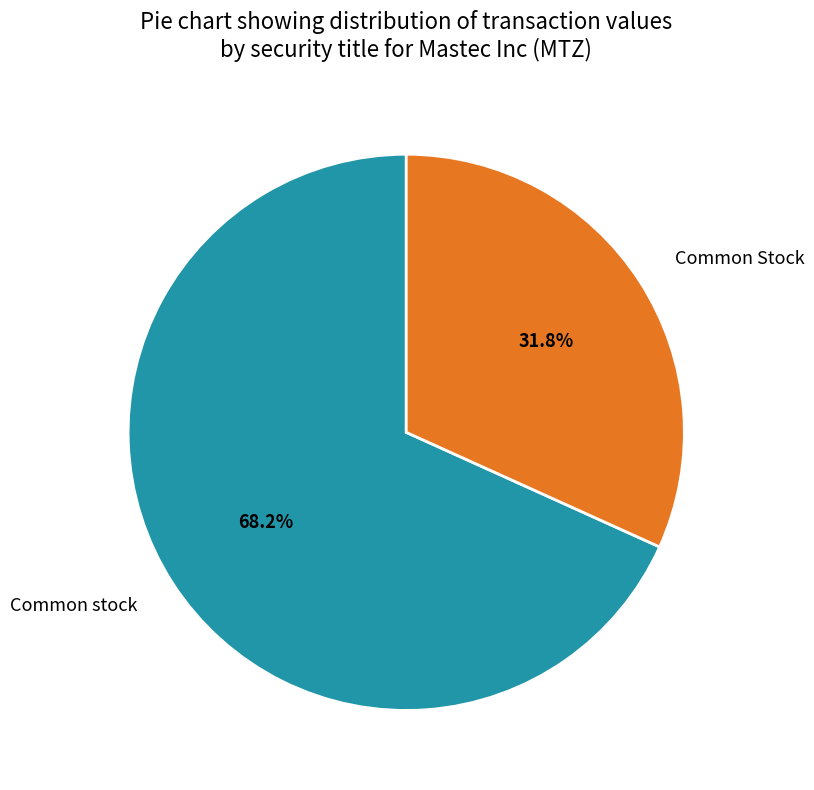

Combined, what portion of the pie is Common Stock and Common stock?

100.0%